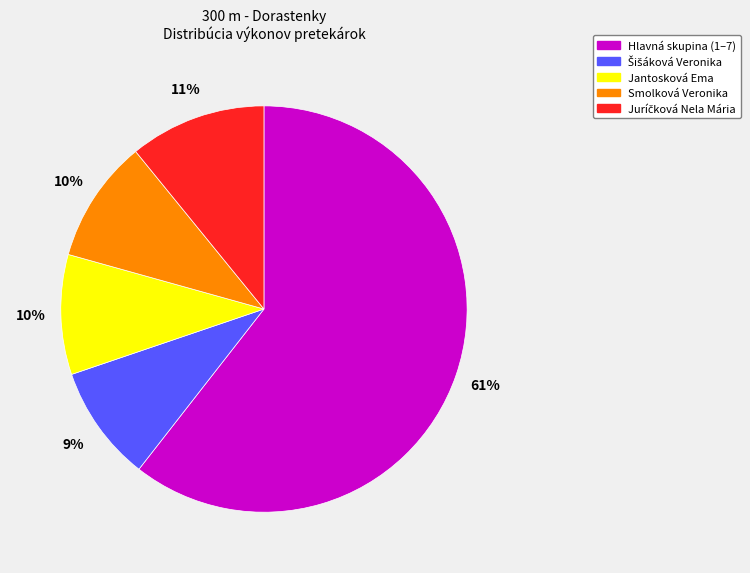

Count the number of slices in the pie.

5